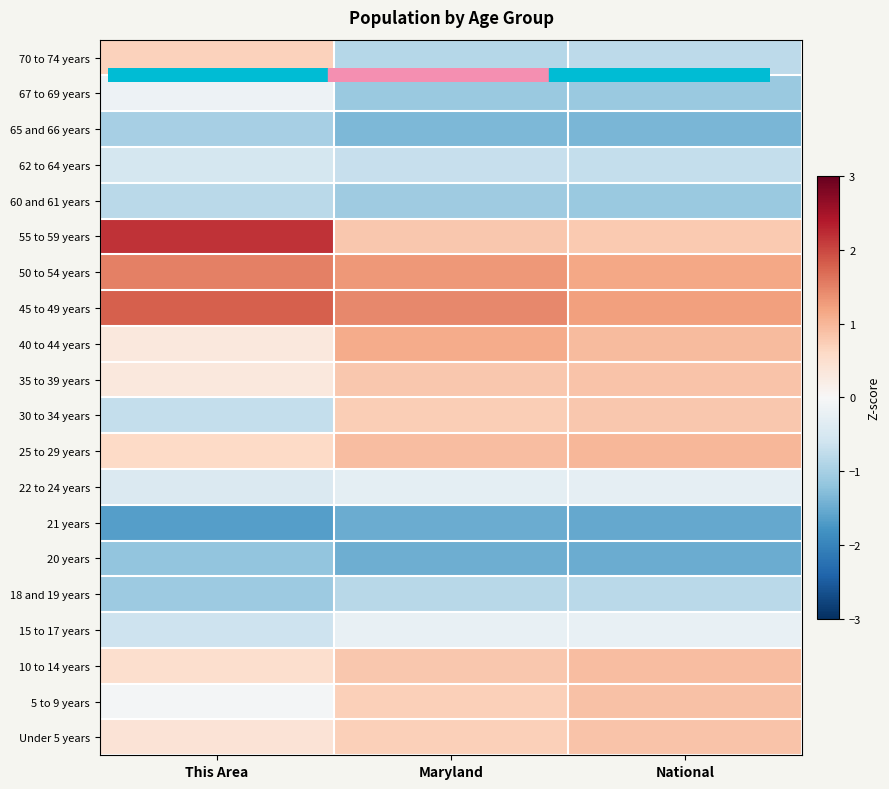

At how many categories does at least one series exceed 1?

3